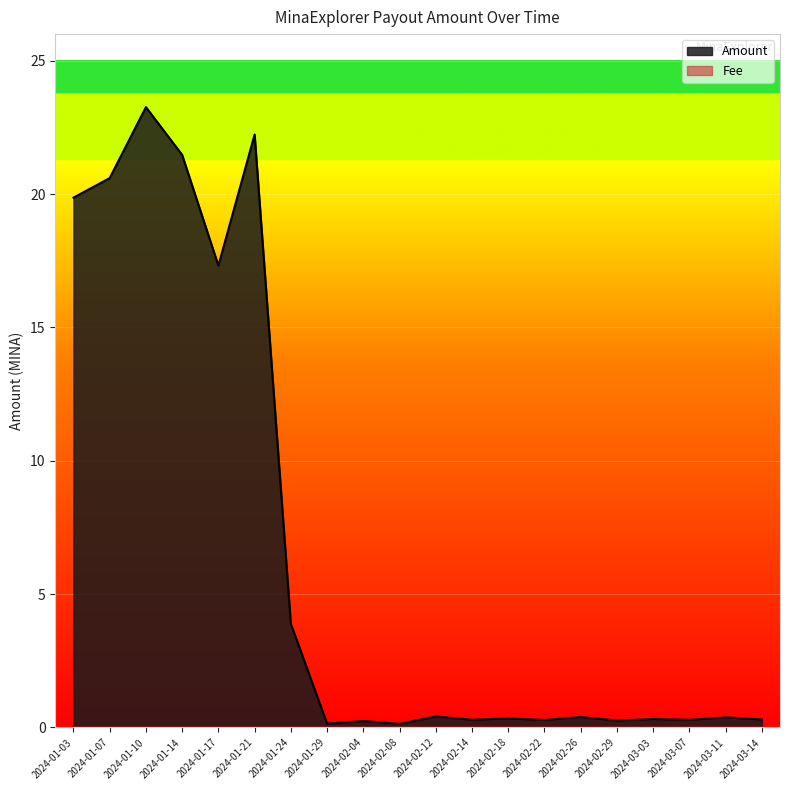

At which label is the value closest to 11?

2024-01-17